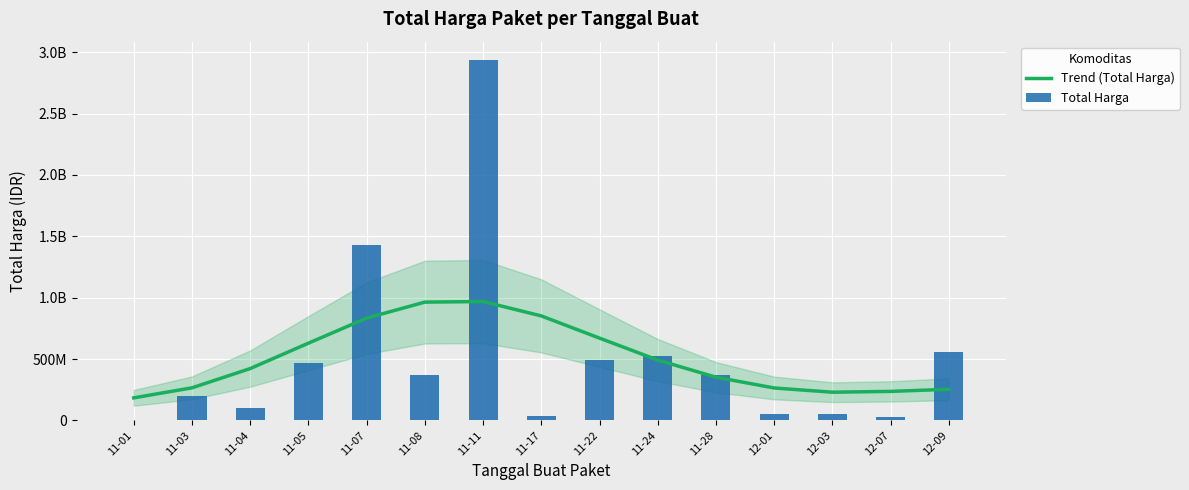

Between 11-11 and 12-09, which series saw the biggest shift?

Total Harga